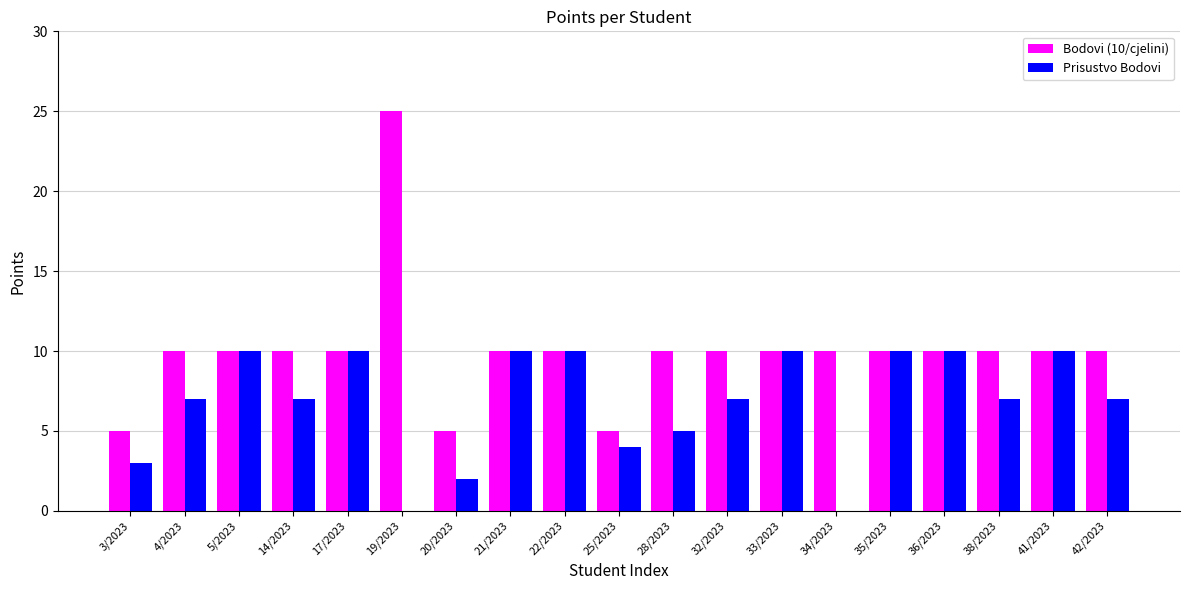

The Prisustvo Bodovi series shows 6 at 17/2023. True or false?

False